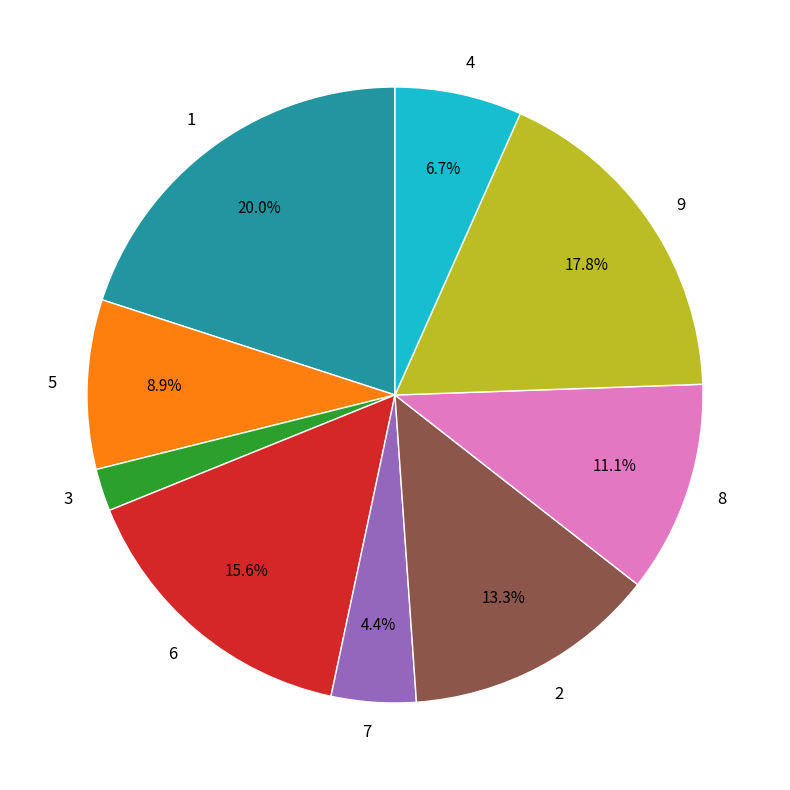

How much of the chart is everything except 6?

84.4%